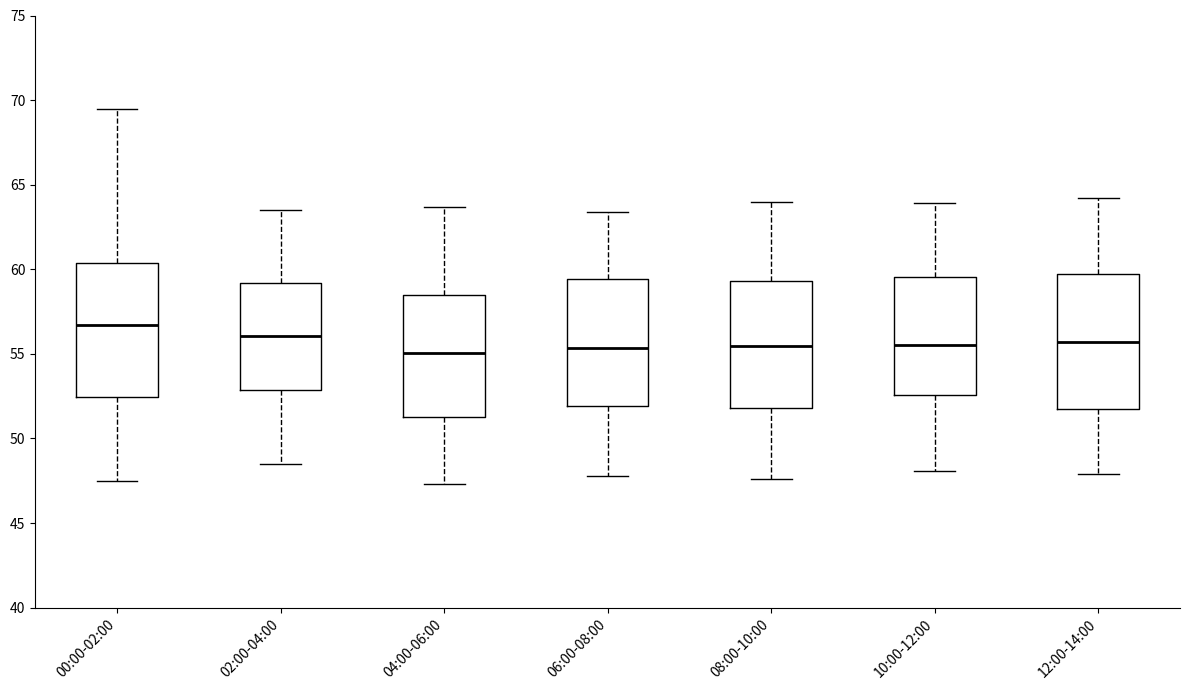

Where does the median line of the box for 08:00-10:00 sit on the y-axis? The values are not printed on the chart, so give them approximately, as read against the axis.

55.5